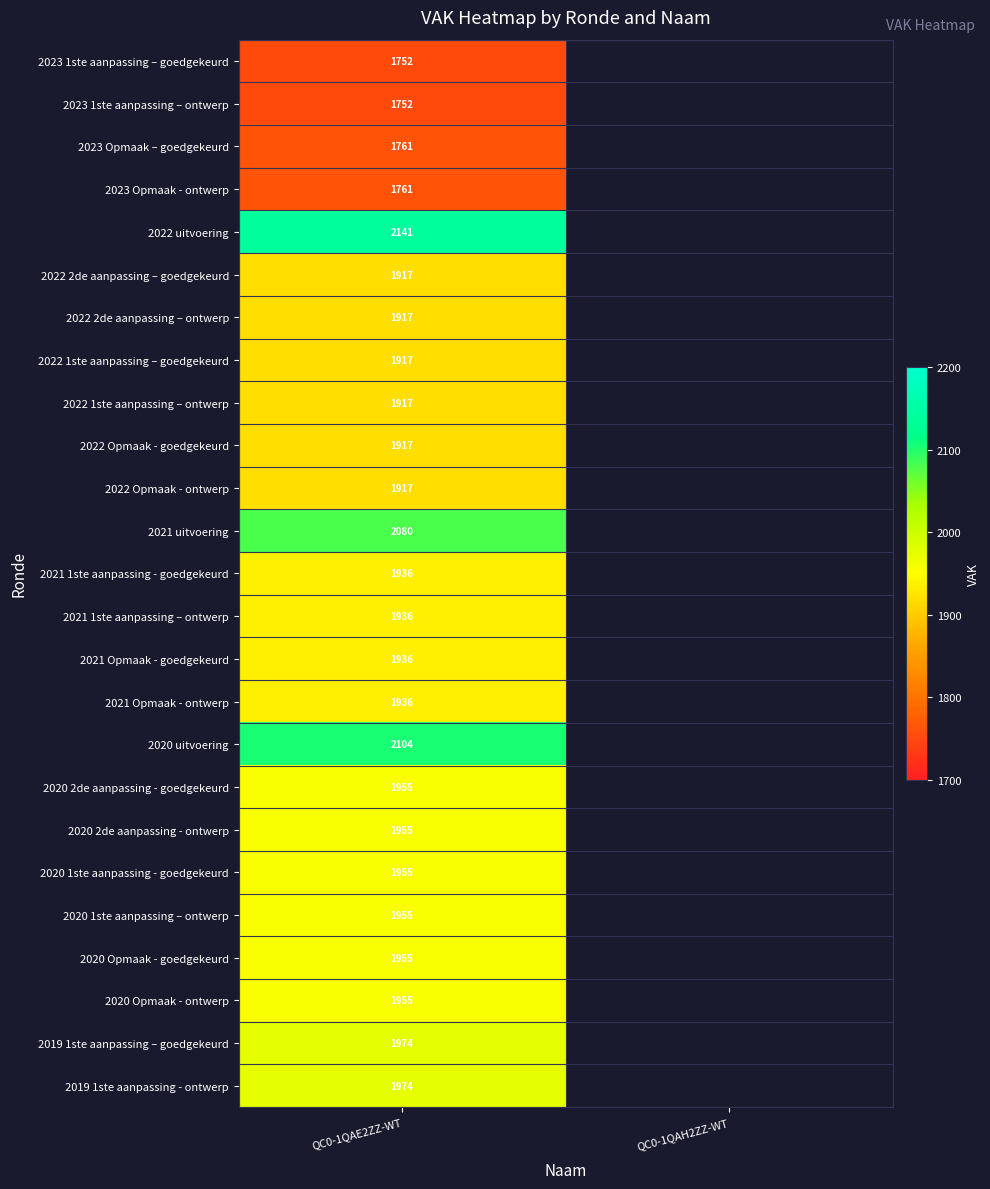

What is the total value across all series at QC0-1QAE2ZZ-WT?

48275